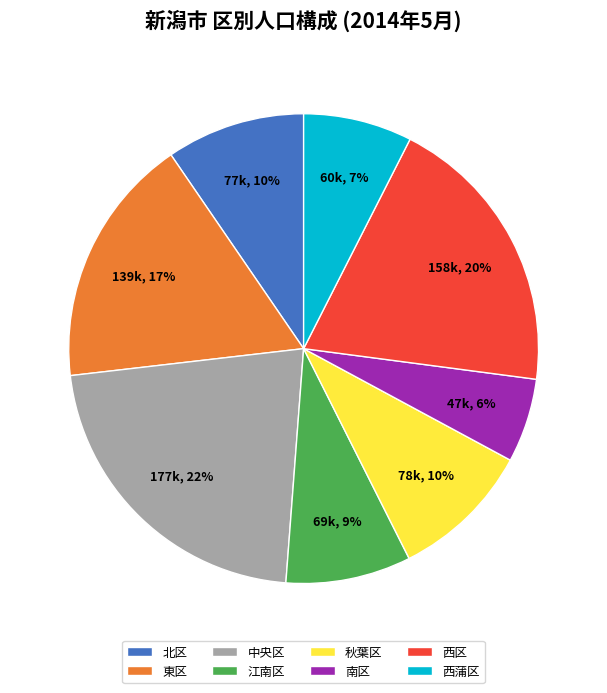

Count the number of slices in the pie.

8